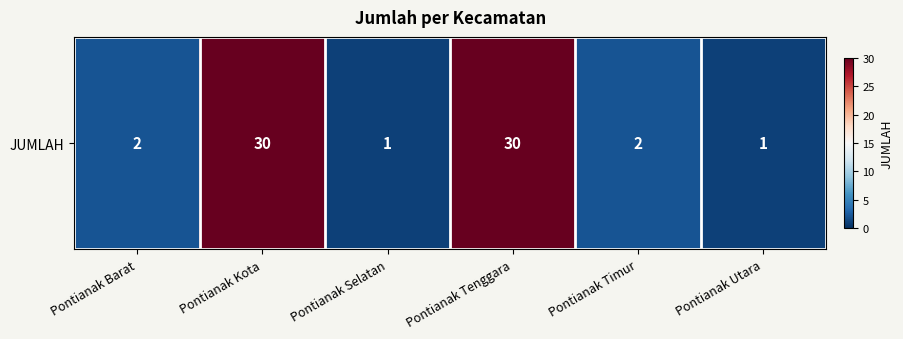

What is the change in value from Pontianak Timur to Pontianak Utara?

-1